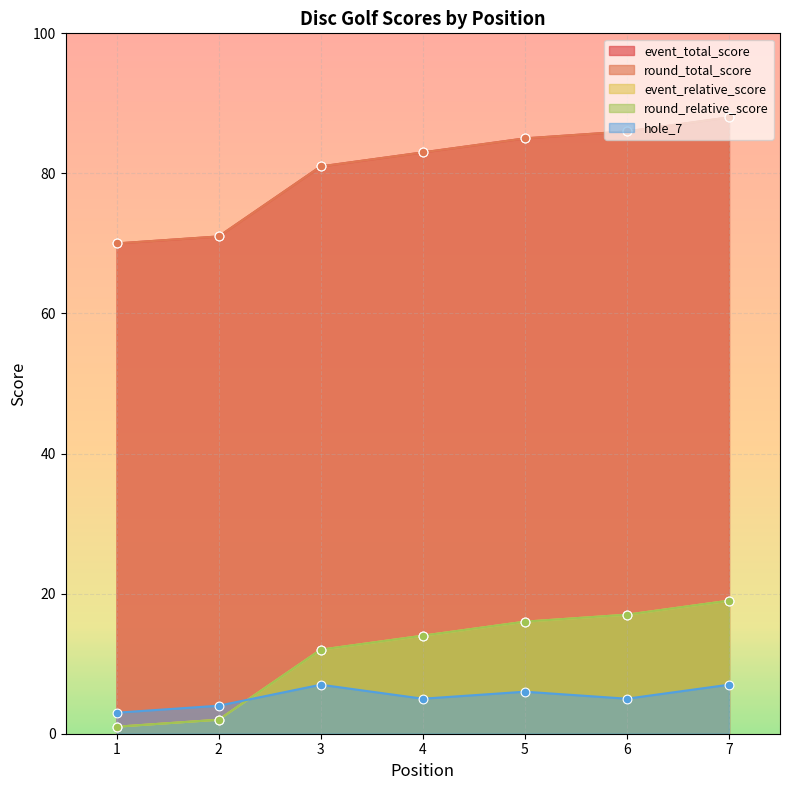

At which category is the sum across all series the highest?

7